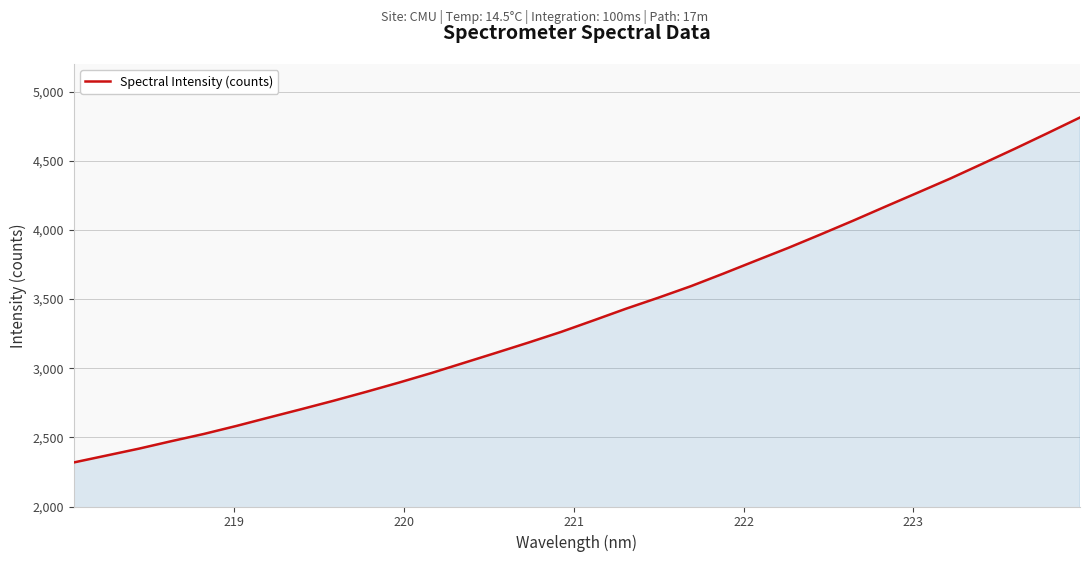

What is the difference between the maximum and minimum values?

2494.3